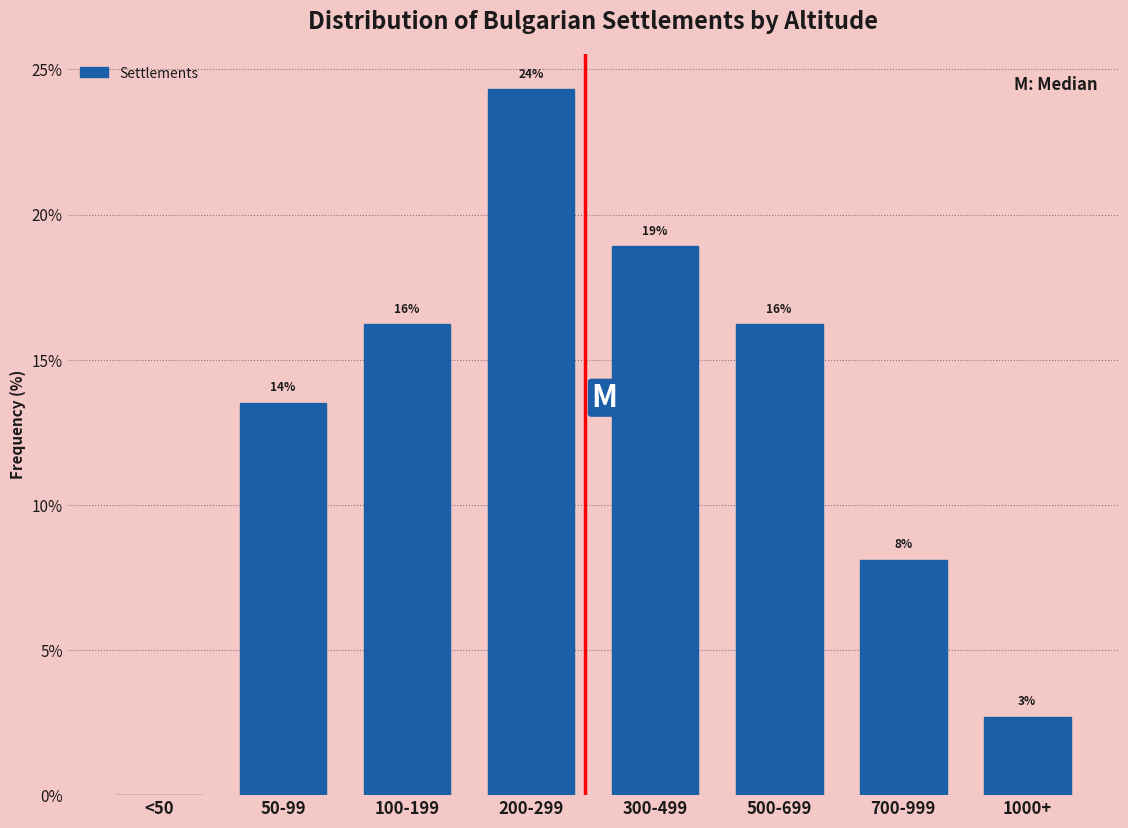

Are the bars horizontal?

No